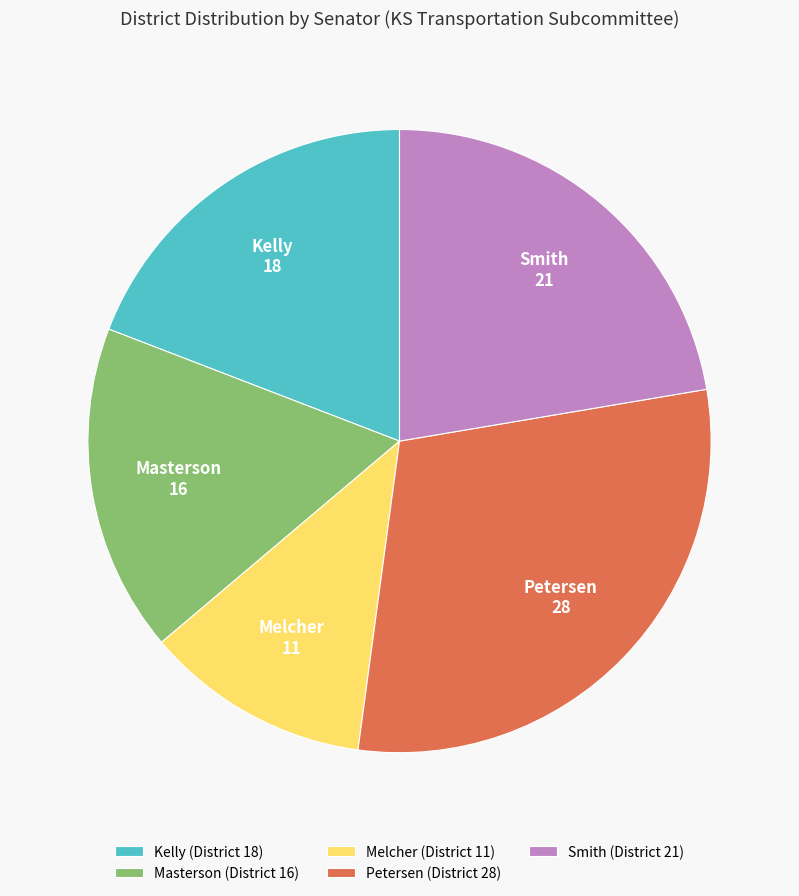

Is there a majority slice in this chart?

No